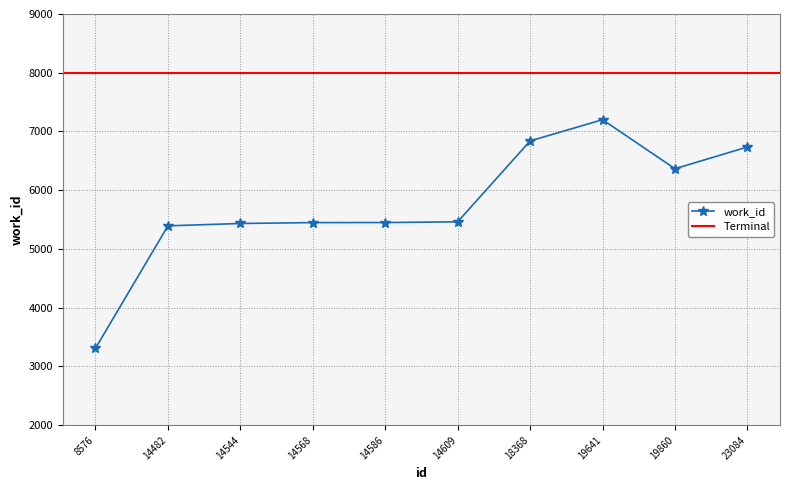

Does the chart have visible grid lines?

Yes